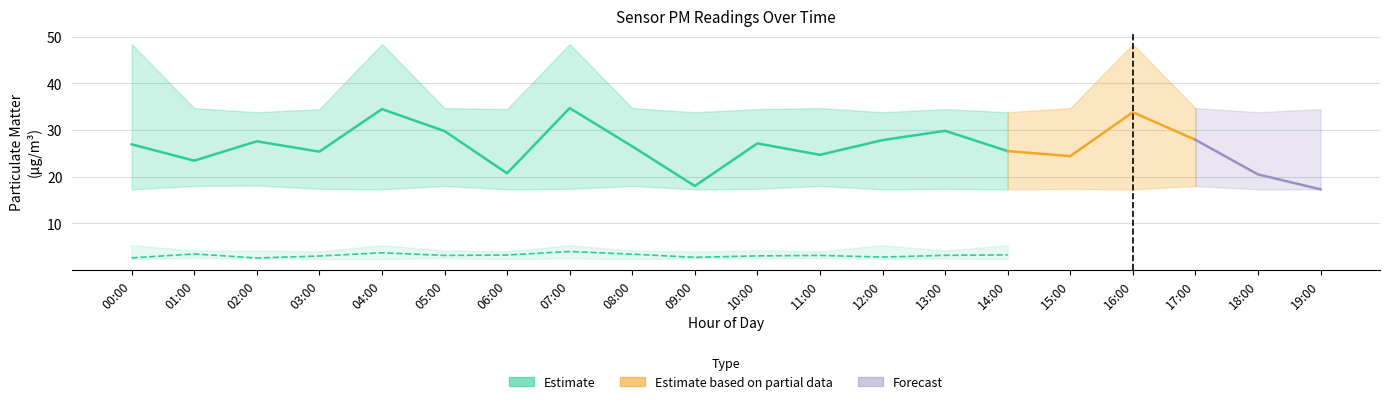

Is it true that P2_upper equals 5.5 at 05:00?

False